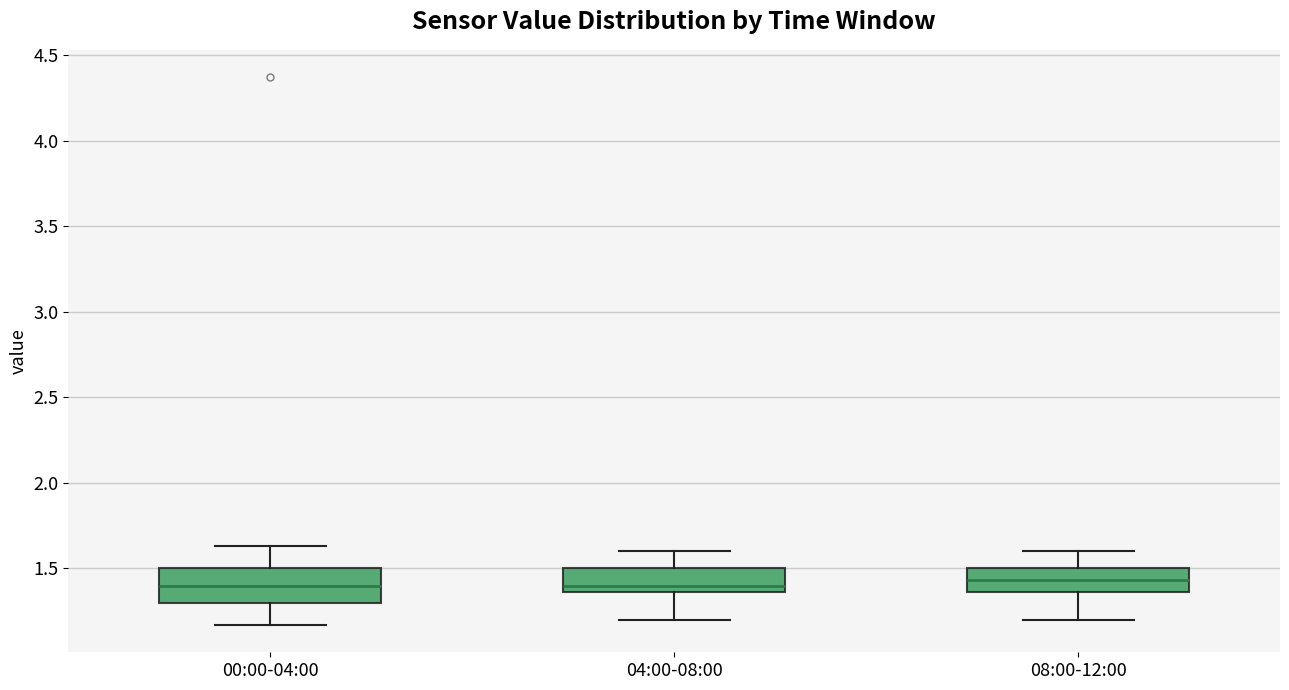

Which box is the tallest, from its lower edge to its upper edge?

00:00-04:00